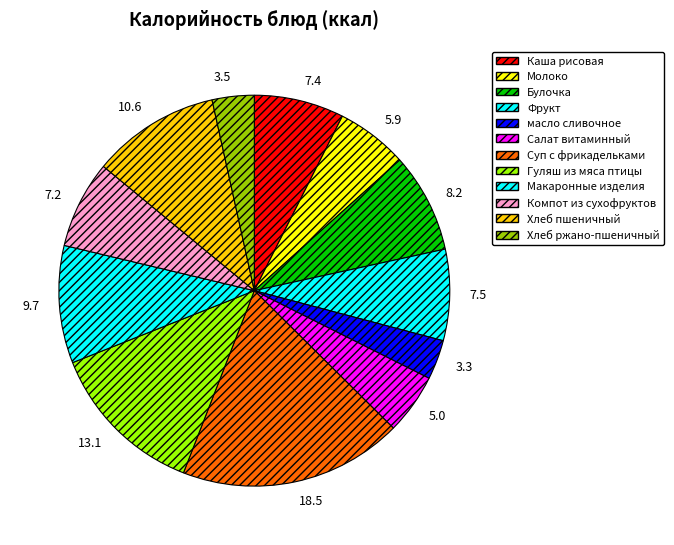

To the nearest percent, what is the difference between the largest and smallest slice percentages?

15%